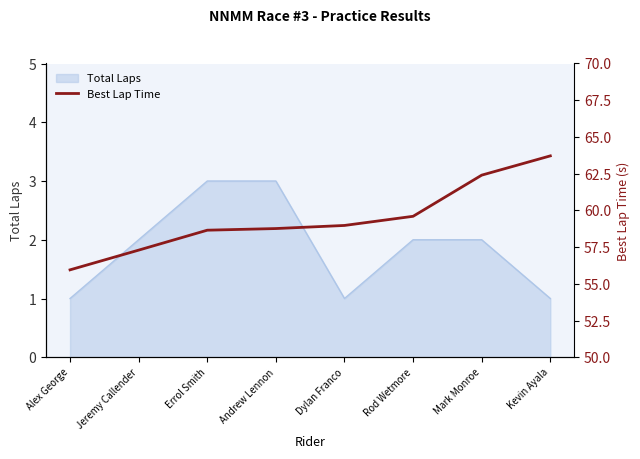

Reading right to left, extract all data points from this chart.

Kevin Ayala=63.7	Mark Monroe=62.4	Rod Wetmore=59.6	Dylan Franco=59.0	Andrew Lennon=58.8	Errol Smith=58.7	Jeremy Callender=57.3	Alex George=56.0